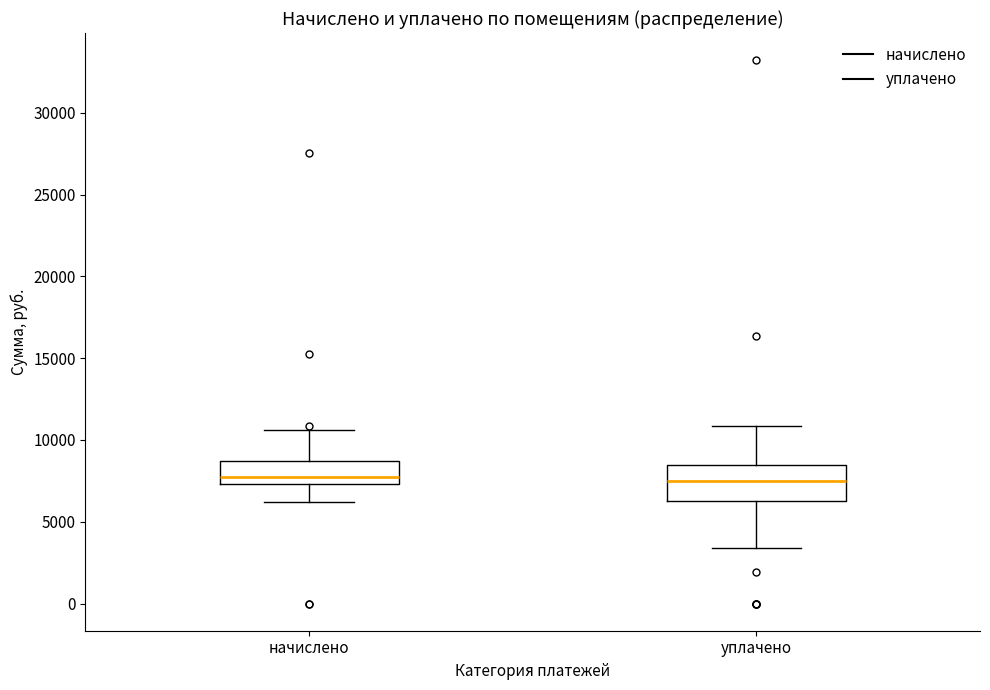

Where does the lower whisker of the box for уплачено end on the y-axis? The values are not printed on the chart, so give them approximately, as read against the axis.

3500